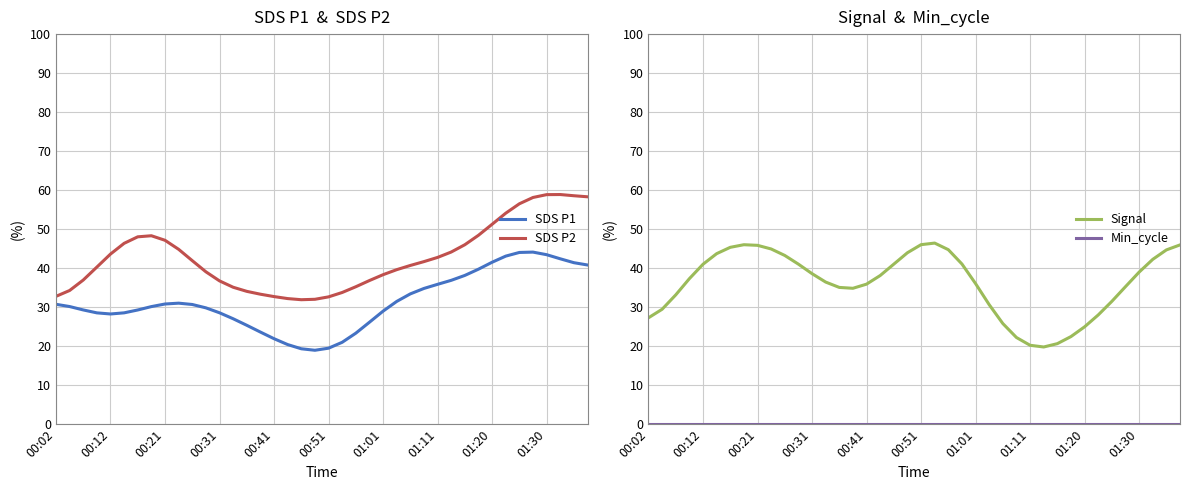

How many data points does each series have?

40